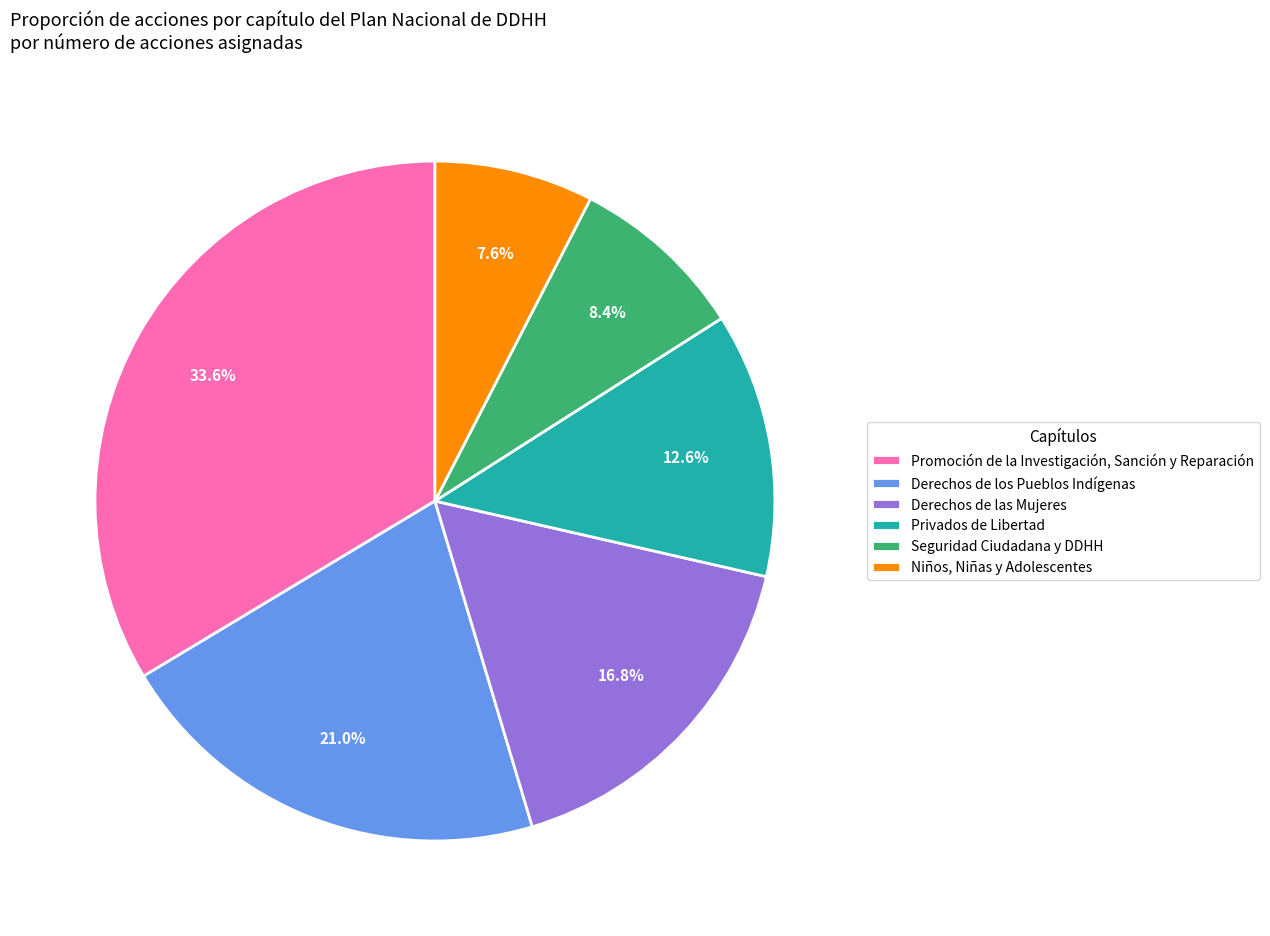

To the nearest percent, what portion does Derechos de los Pueblos Indígenas represent?

21%